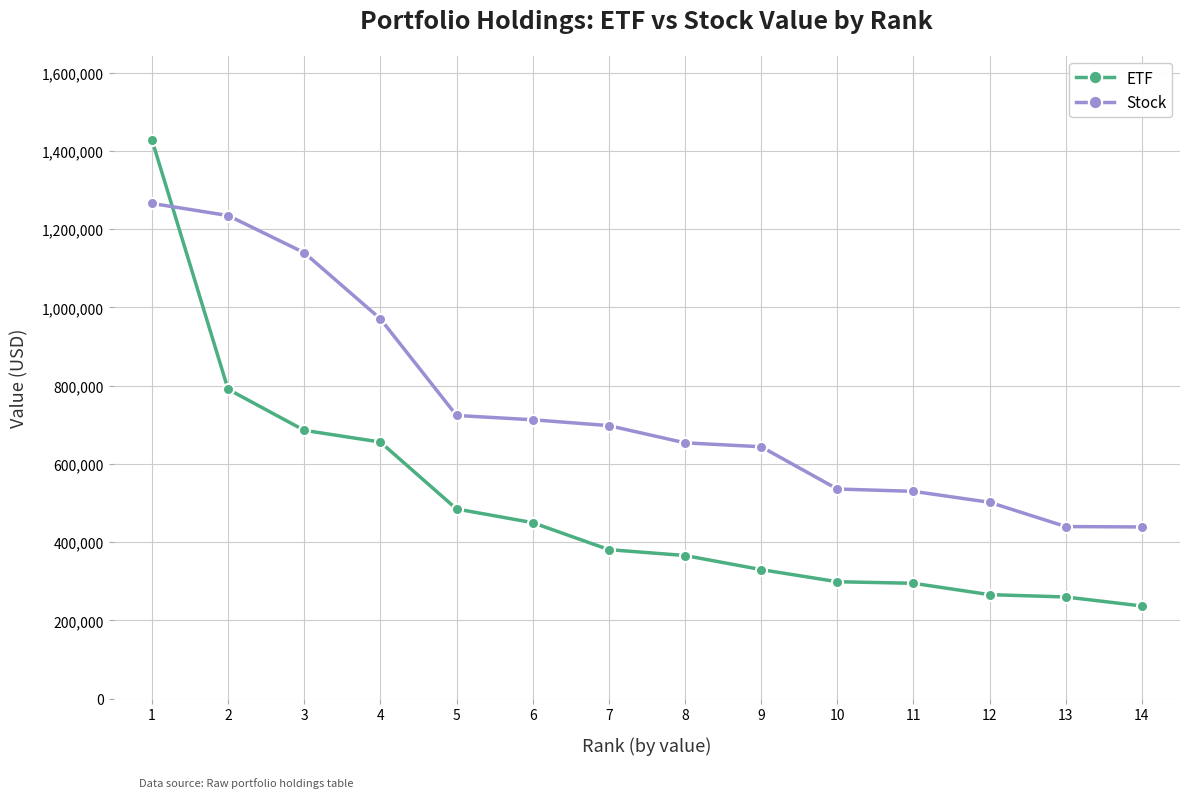

The value of ETF at 2 is 343479. True or false?

False